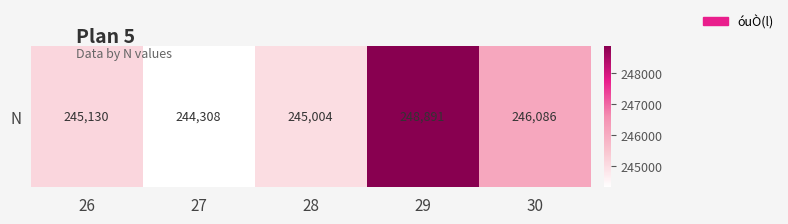

List the labels in order of value, smallest first.

27, 28, 26, 30, 29